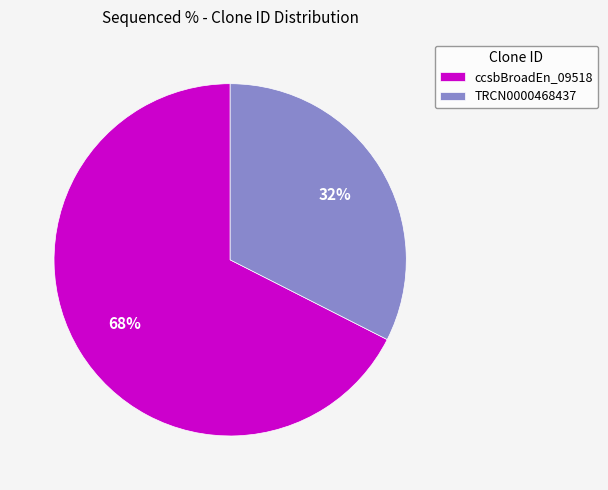

Is there any slice that represents more than half of the pie?

Yes